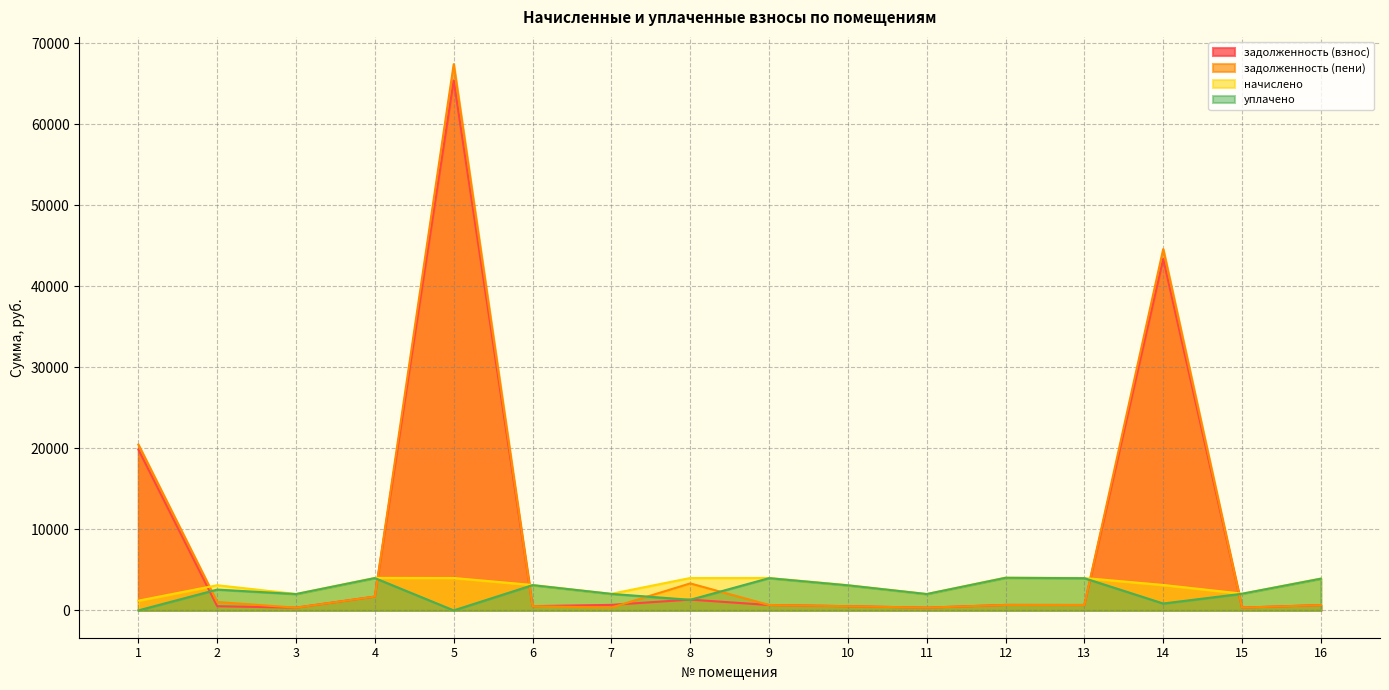

Which category has the highest value in the уплачено series?

12